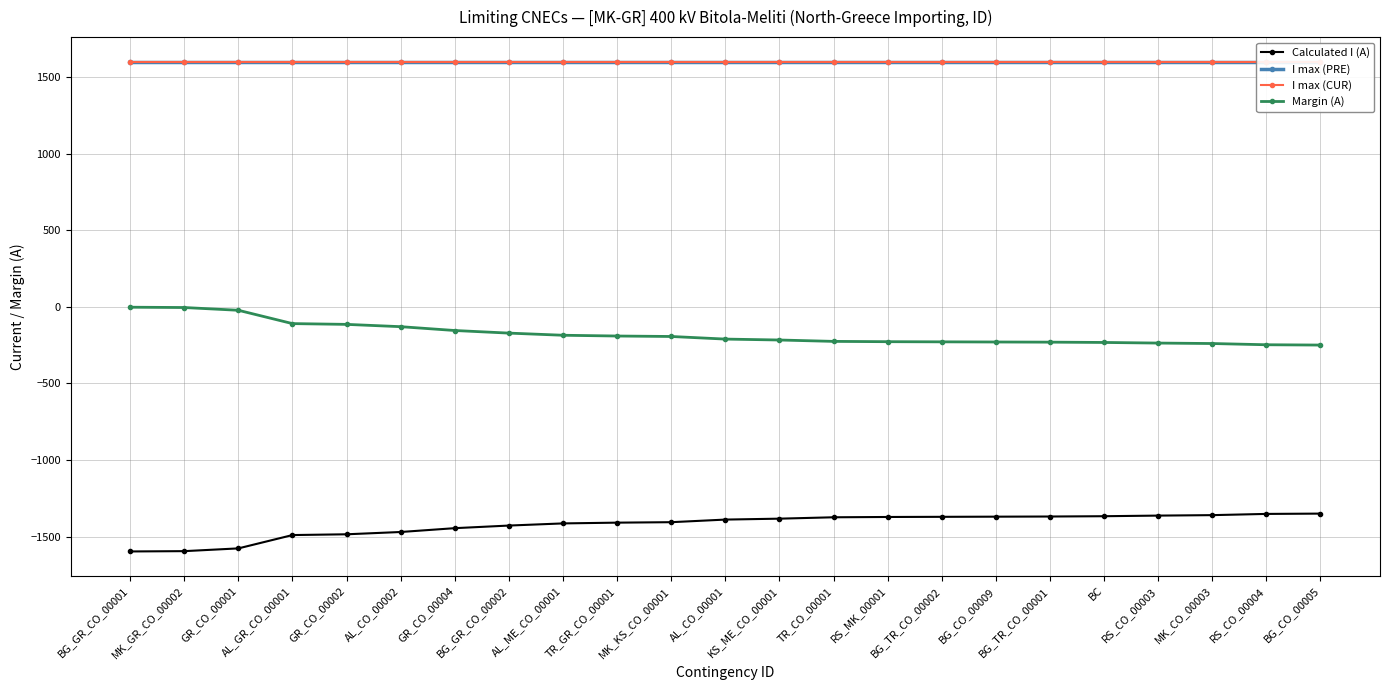

At which category is the sum across all series the highest?

BG_GR_CO_00001